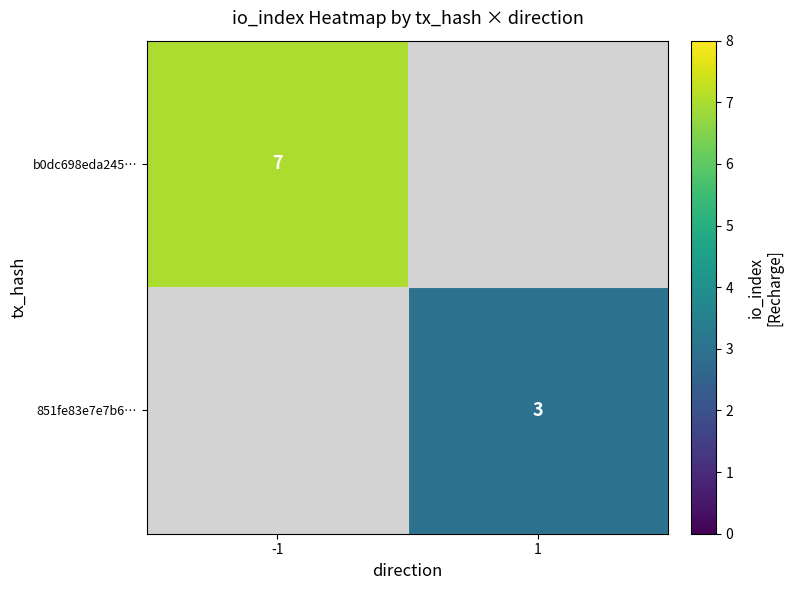

The value of 851fe83e7e7b6… at 1 is 5. True or false?

False